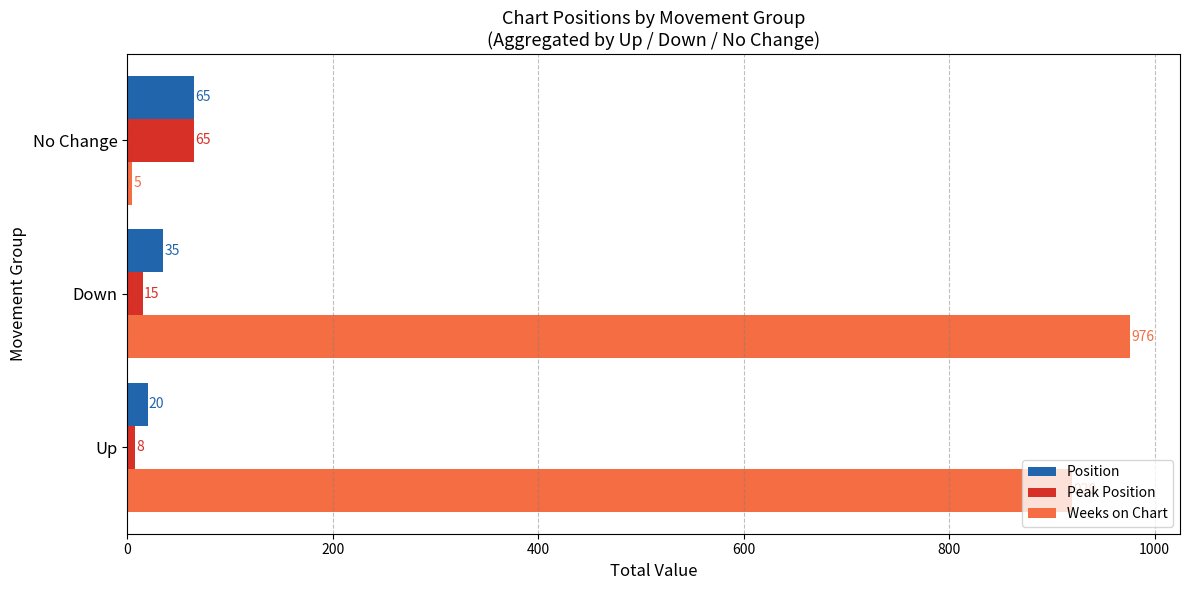

True or false: Peak Position has a value of 105 at No Change.

False